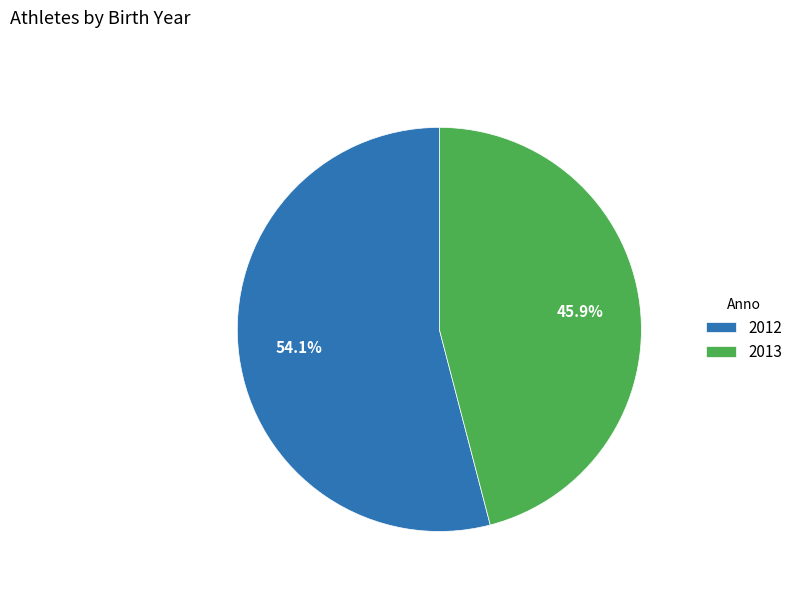

Is there any slice that represents more than half of the pie?

Yes